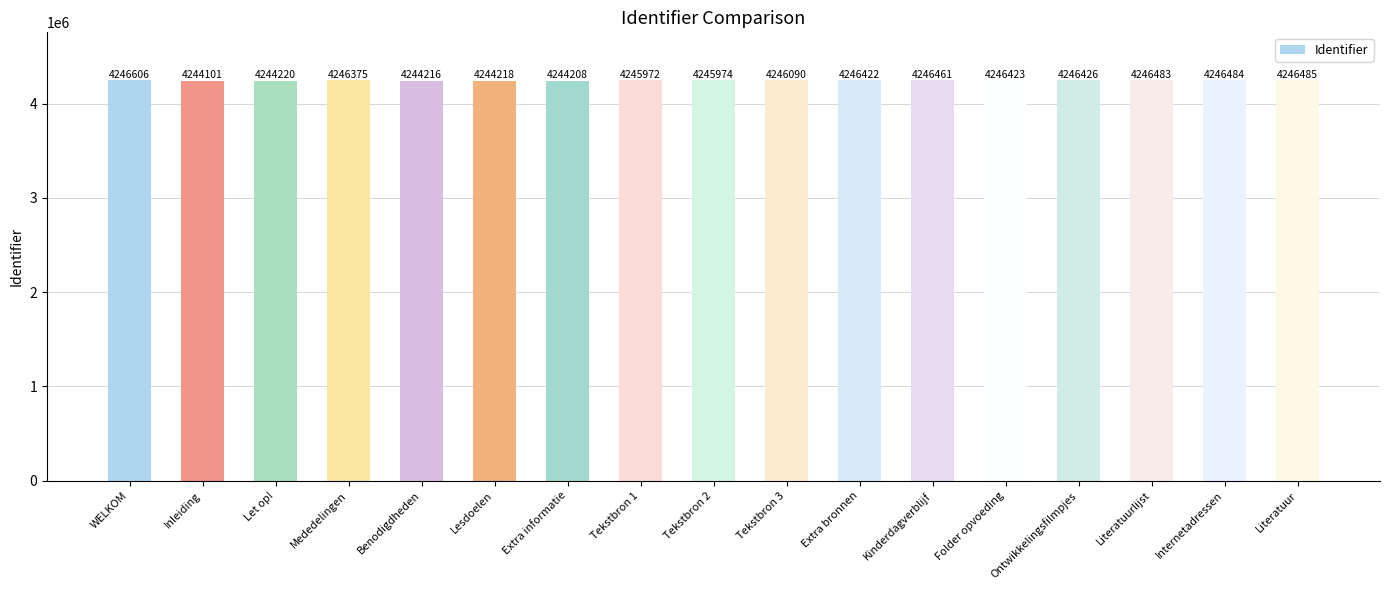

The chart shows a value of 6311140 at Internetadressen. True or false?

False